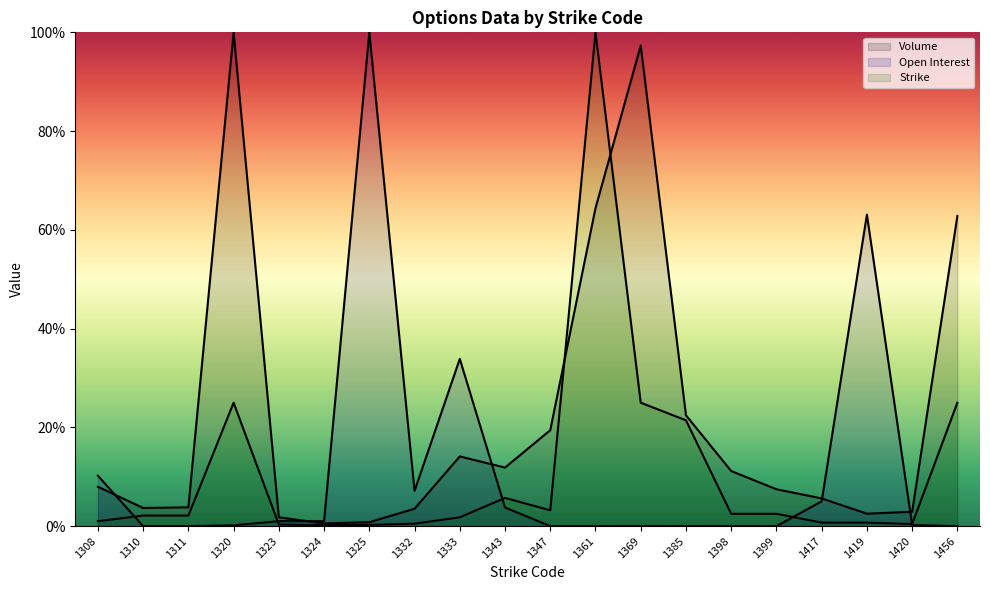

Read the Strike value at 1417.

0.7